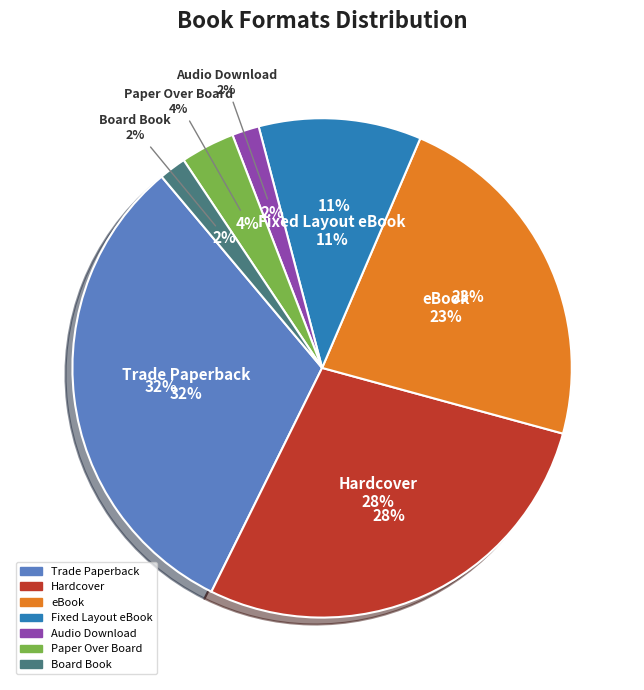

To the nearest percent, what is the combined percentage of Audio Download and Paper Over Board?

5%